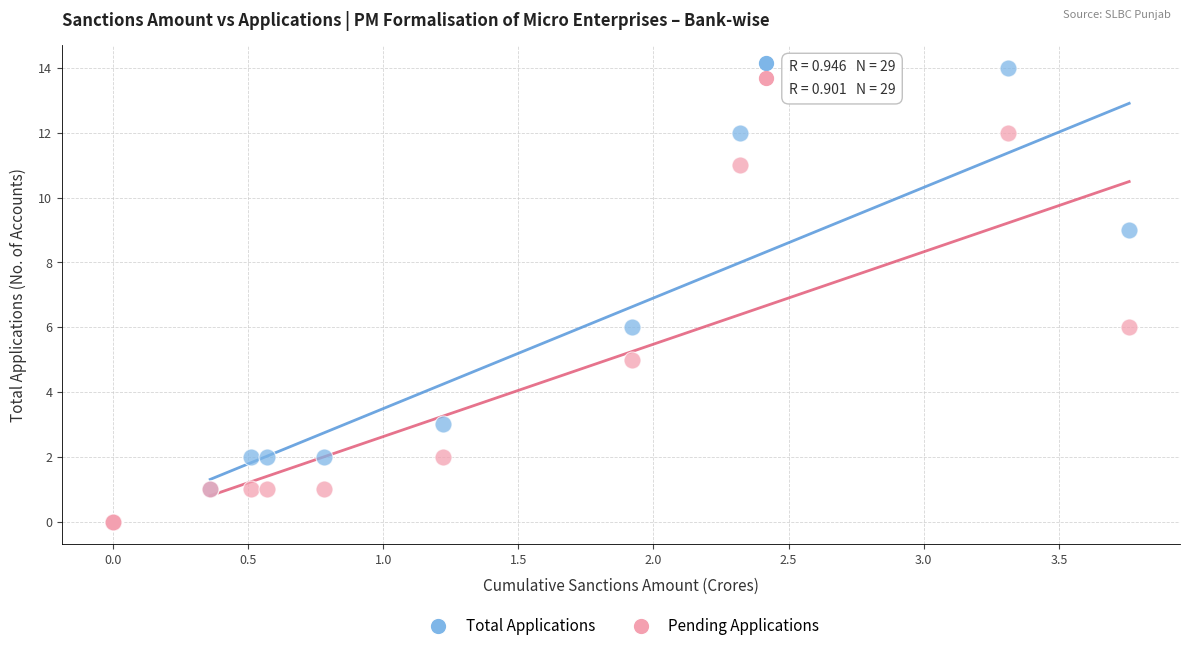

Which series has the largest Y range (max minus min)?

Total Applications